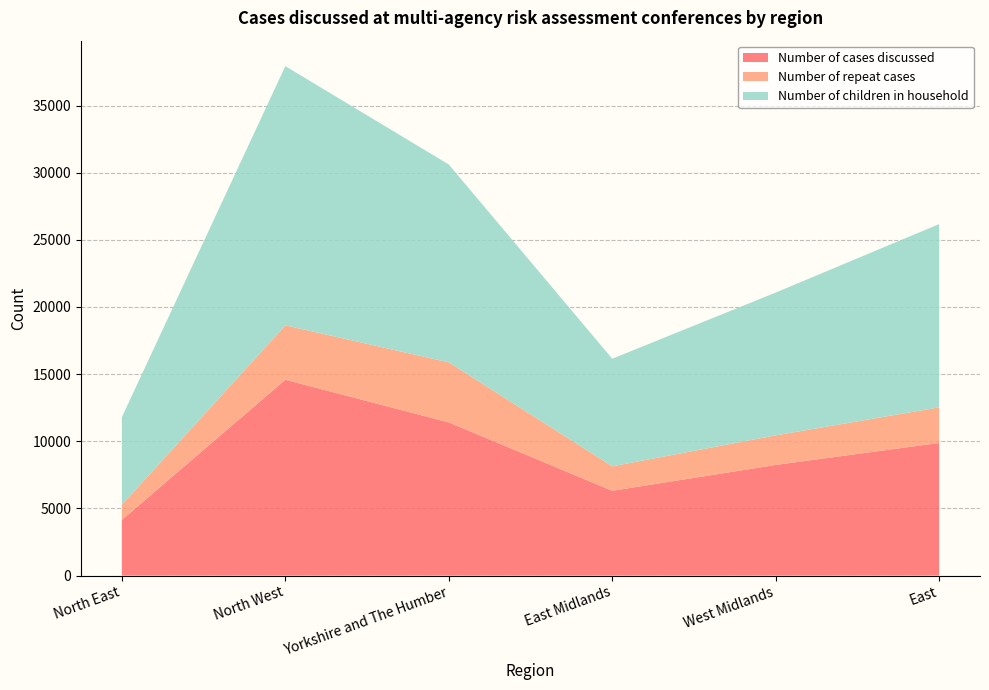

Reading left to right, what are all the values shown in this chart?

Number of cases discussed: North East=4151	North West=14582	Yorkshire and The Humber=11407	East Midlands=6315	West Midlands=8240	East=9879
Number of repeat cases: North East=1125	North West=4051	Yorkshire and The Humber=4471	East Midlands=1823	West Midlands=2201	East=2649
Number of children in household: North East=6522	North West=19298	Yorkshire and The Humber=14731	East Midlands=8009	West Midlands=10631	East=13644